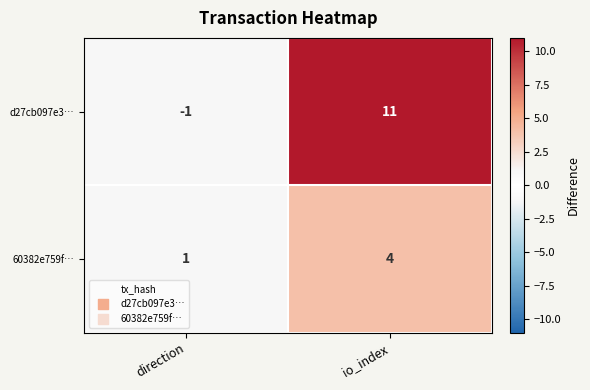

Read the d27cb097e3… value at io_index, to the nearest 5.

10